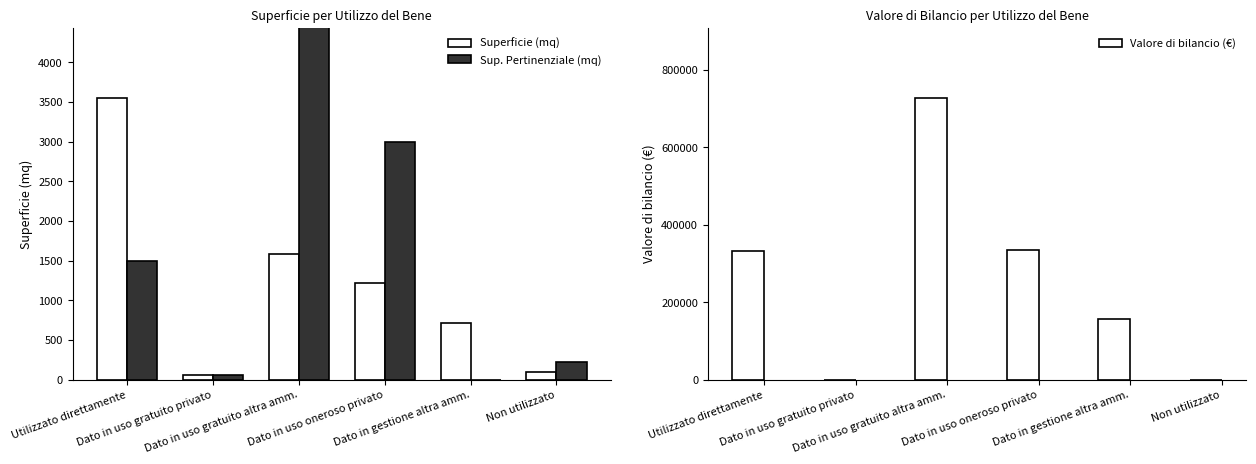

List the series in order of their peak value, highest first.

Valore di bilancio (€), Sup. Pertinenziale (mq), Superficie (mq)